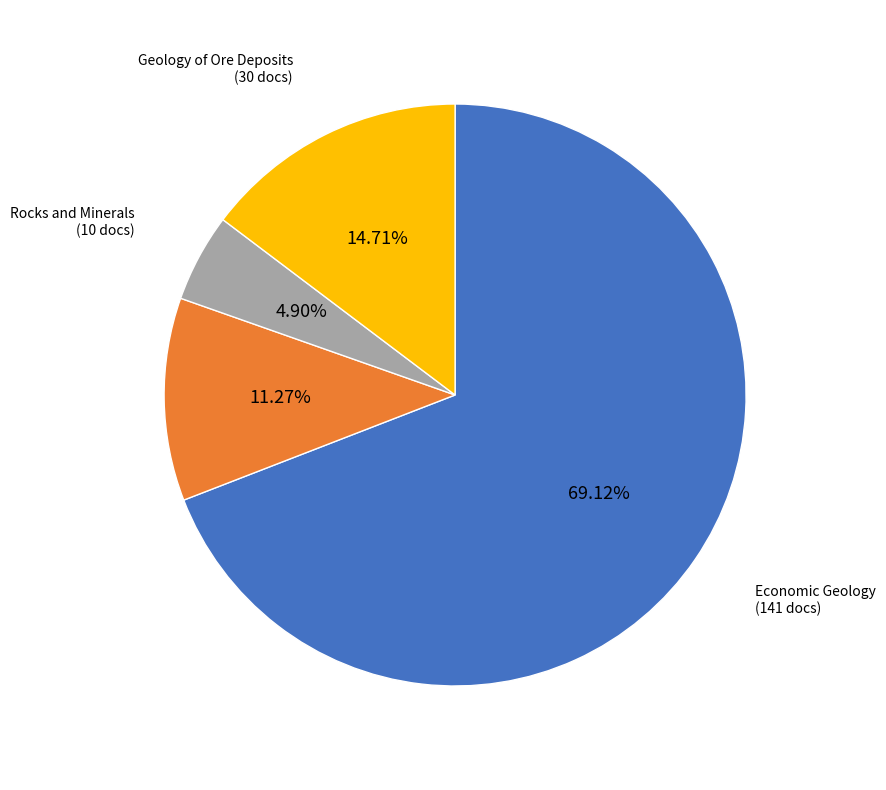

What is the smallest slice in the pie chart?

Rocks and Minerals (10 docs)